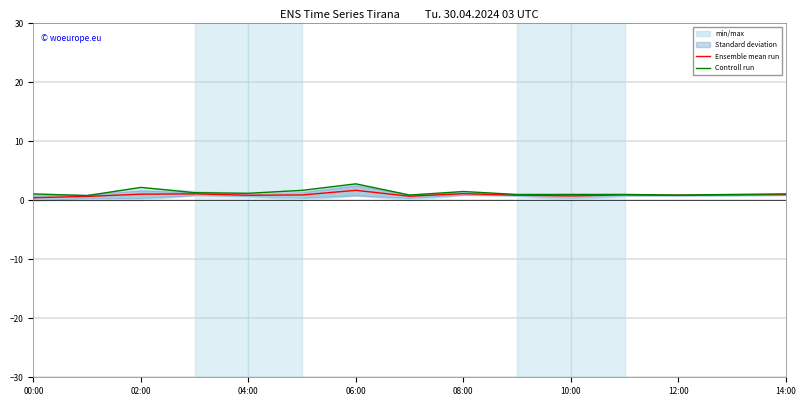

True or false: Ensemble mean run and Controll run intersect in this chart.

False